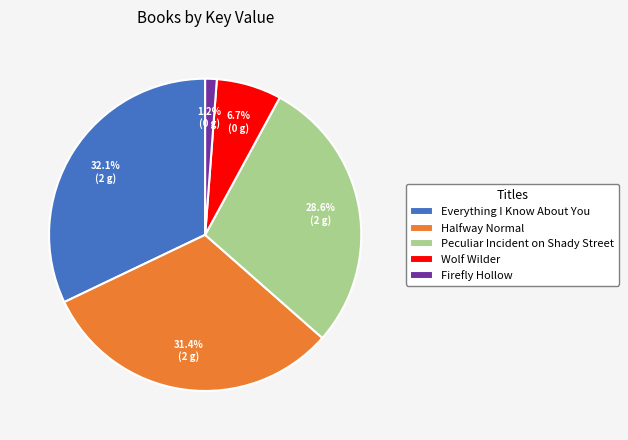

What percentage is the Wolf Wilder slice, to the nearest percent?

7%